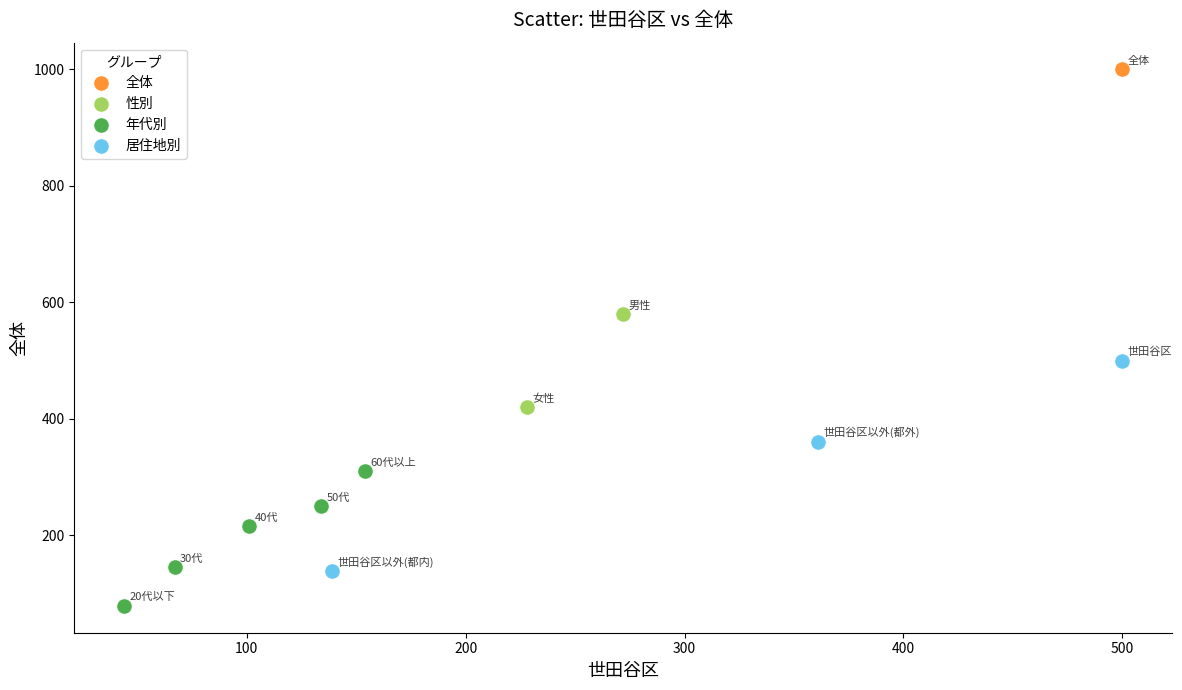

Which series reaches the maximum Y coordinate?

全体